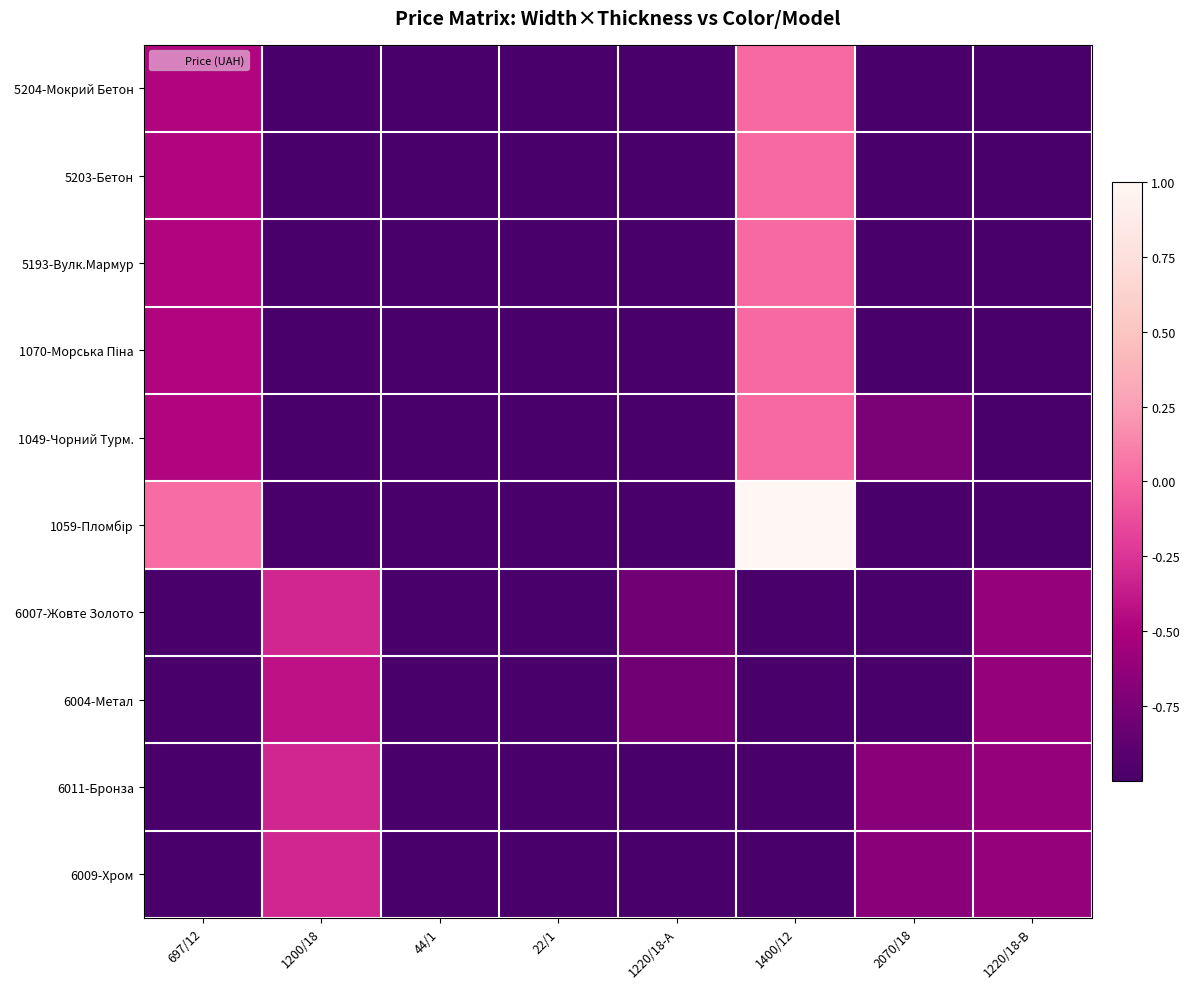

At 22/1, list the series in order from largest to smallest.

6009-Хром, 5204-Мокрий Бетон, 5203-Бетон, 5193-Вулк.Мармур, 1070-Морська Піна, 1049-Чорний Турм., 1059-Пломбір, 6007-Жовте Золото, 6004-Метал, 6011-Бронза